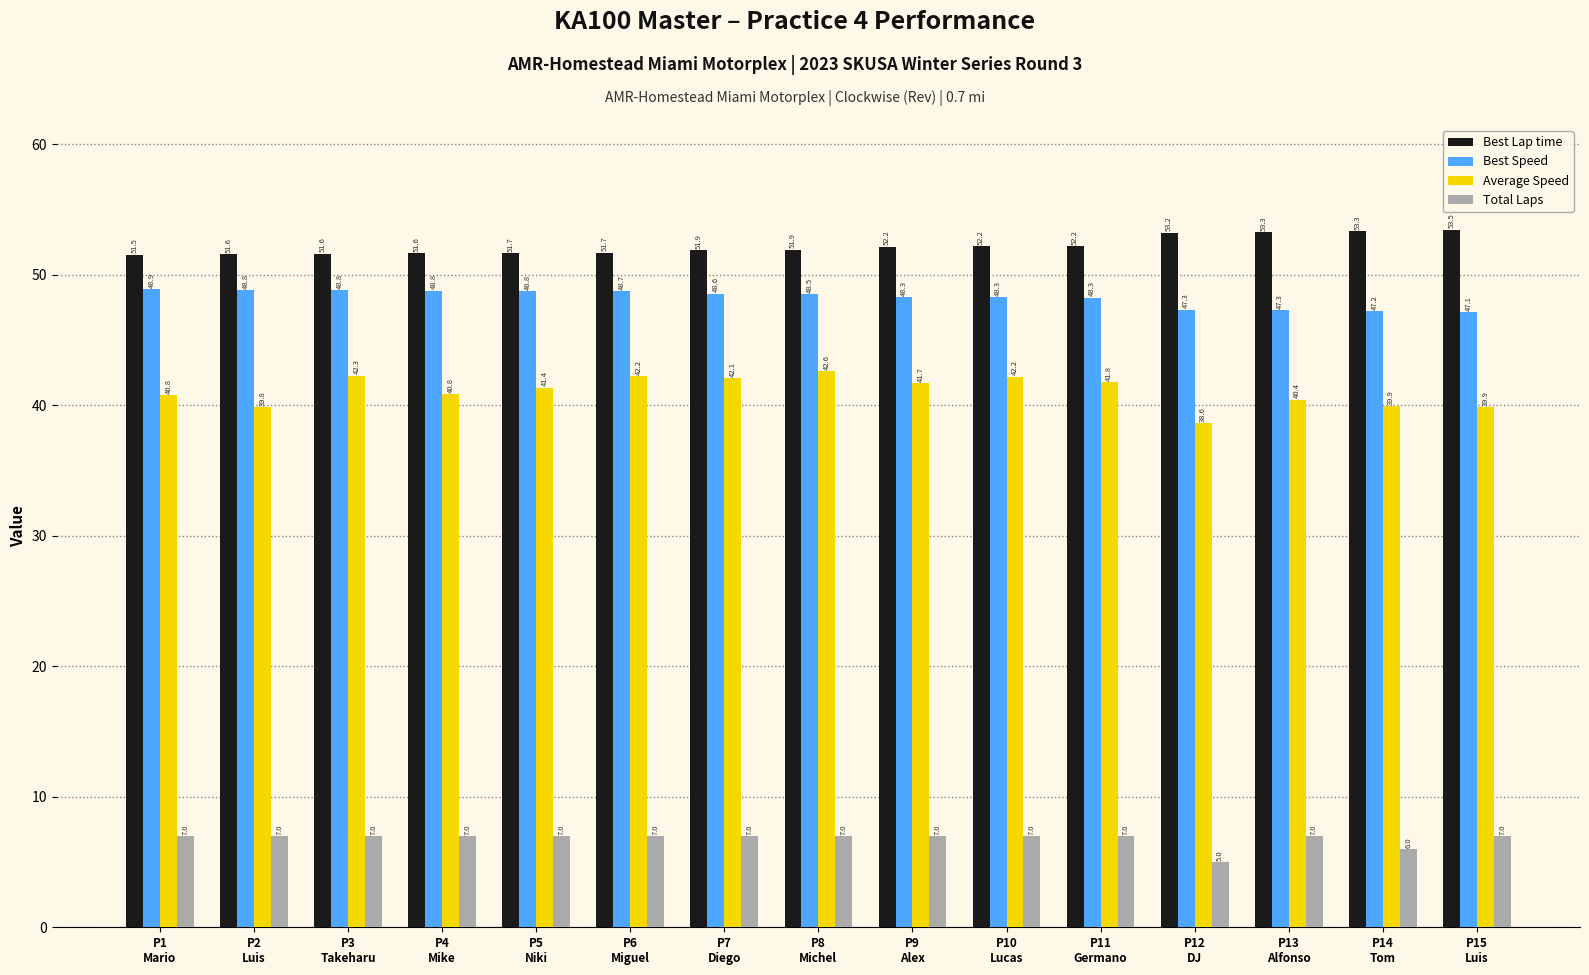

What is the label of the 1st bar from the right?

P15
Luis